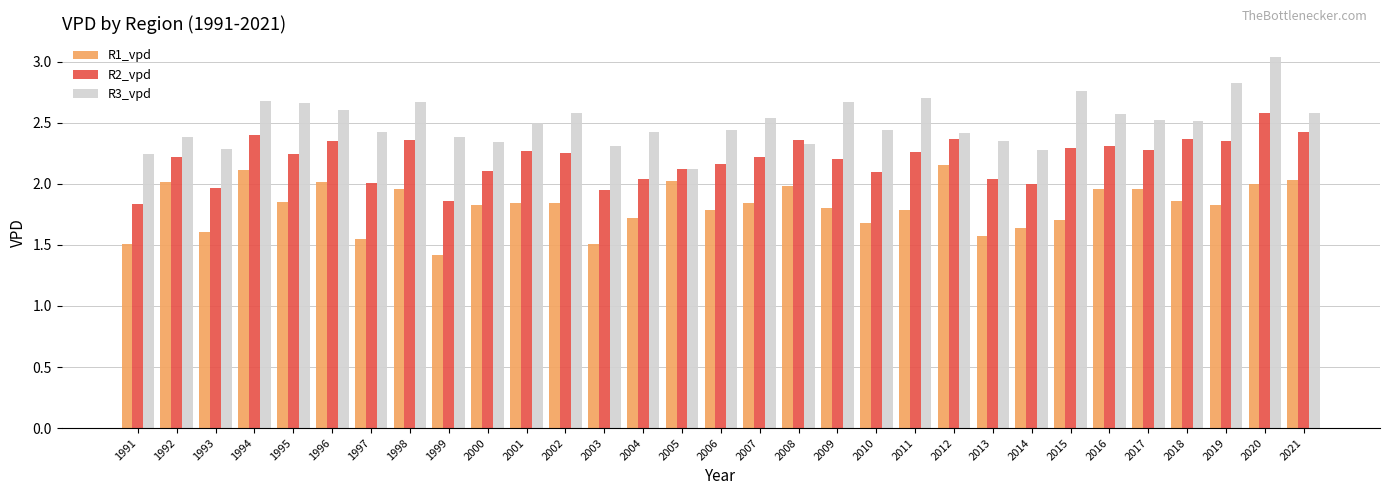

Are the bars horizontal?

No